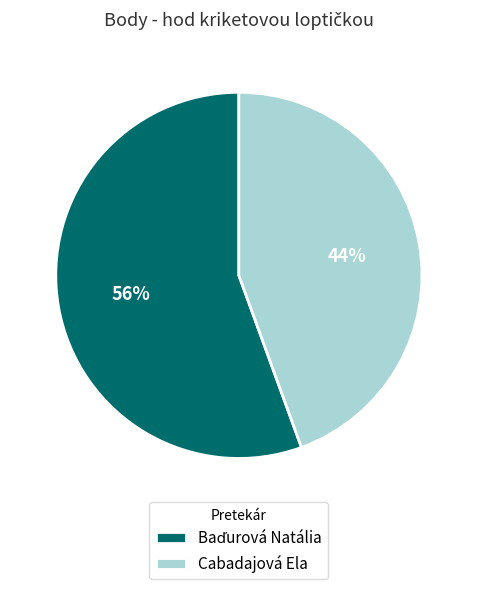

To the nearest percent, what percentage of the pie is Cabadajová Ela?

44%